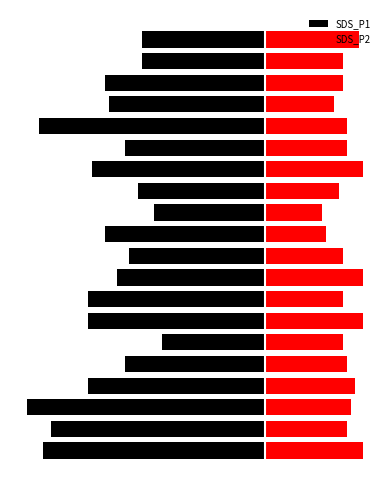

Reading right to left, transcribe all the data shown in this chart.

SDS_P1: 19=-3.0	18=-3.0	17=-3.9	16=-3.8	15=-5.5	14=-3.4	13=-4.2	12=-3.1	11=-2.7	10=-3.9	9=-3.3	8=-3.6	7=-4.3	6=-4.3	5=-2.5	4=-3.4	3=-4.3	2=-5.8	1=-5.2	0=-5.4
SDS_P2: 19=2.3	18=1.9	17=1.9	16=1.7	15=2.0	14=2.0	13=2.4	12=1.8	11=1.4	10=1.5	9=1.9	8=2.4	7=1.9	6=2.4	5=1.9	4=2.0	3=2.2	2=2.1	1=2.0	0=2.4